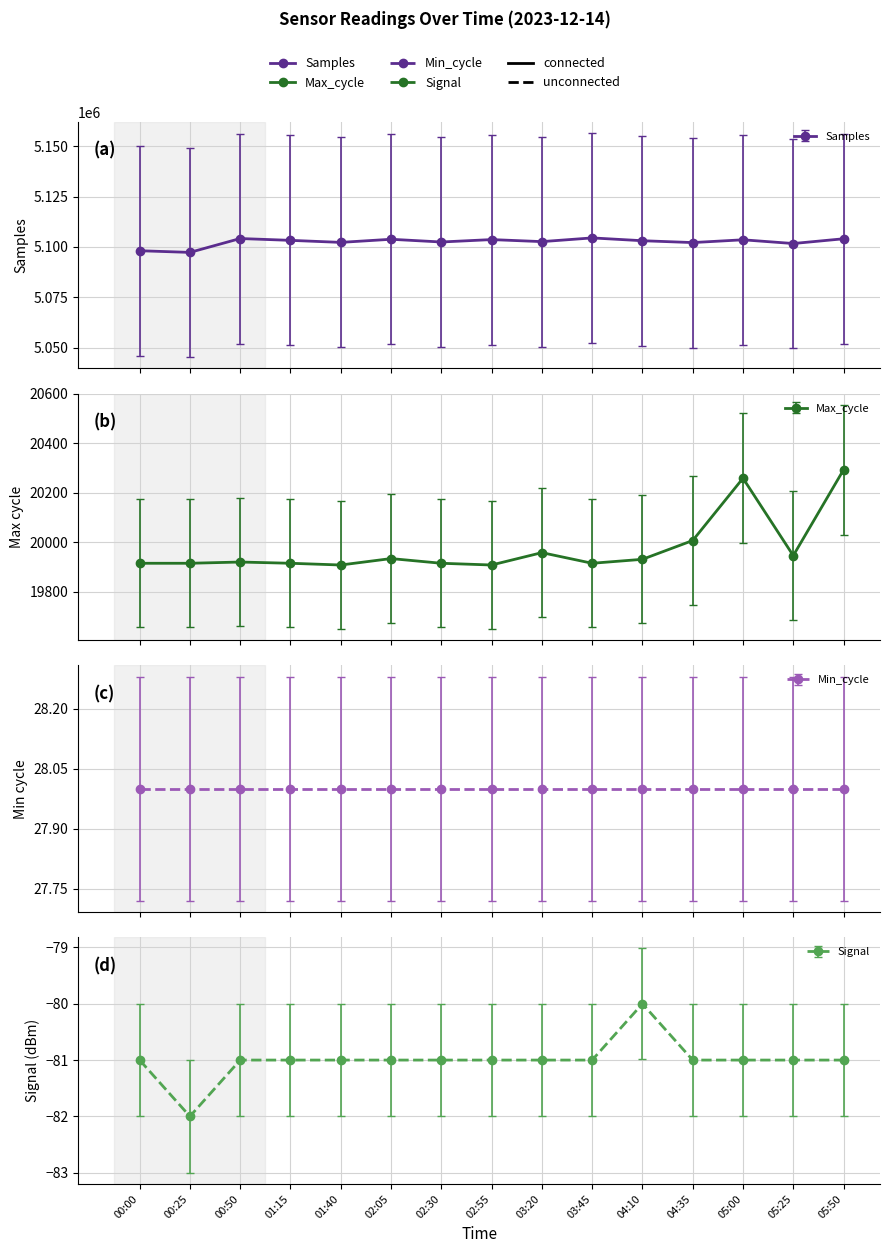

At which category does Signal reach its first local valley?

00:25